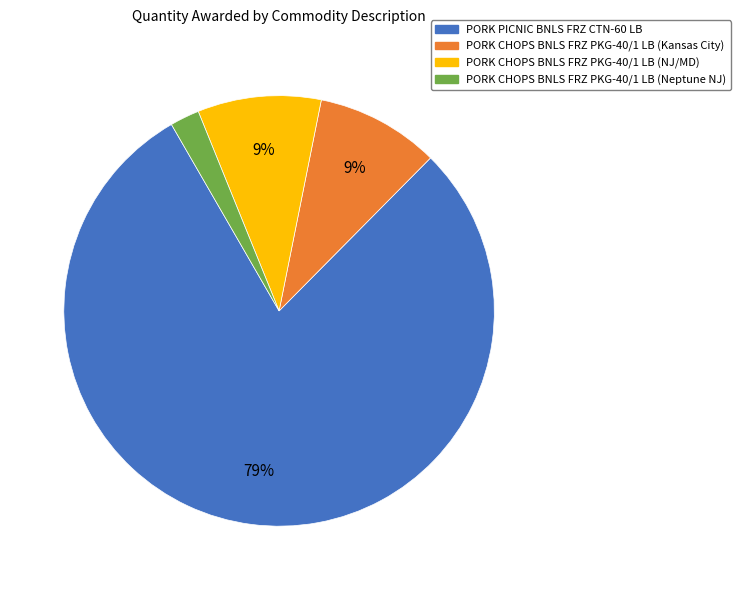

To the nearest percent, what portion does PORK CHOPS BNLS FRZ PKG-40/1 LB (Neptune NJ) represent?

2%